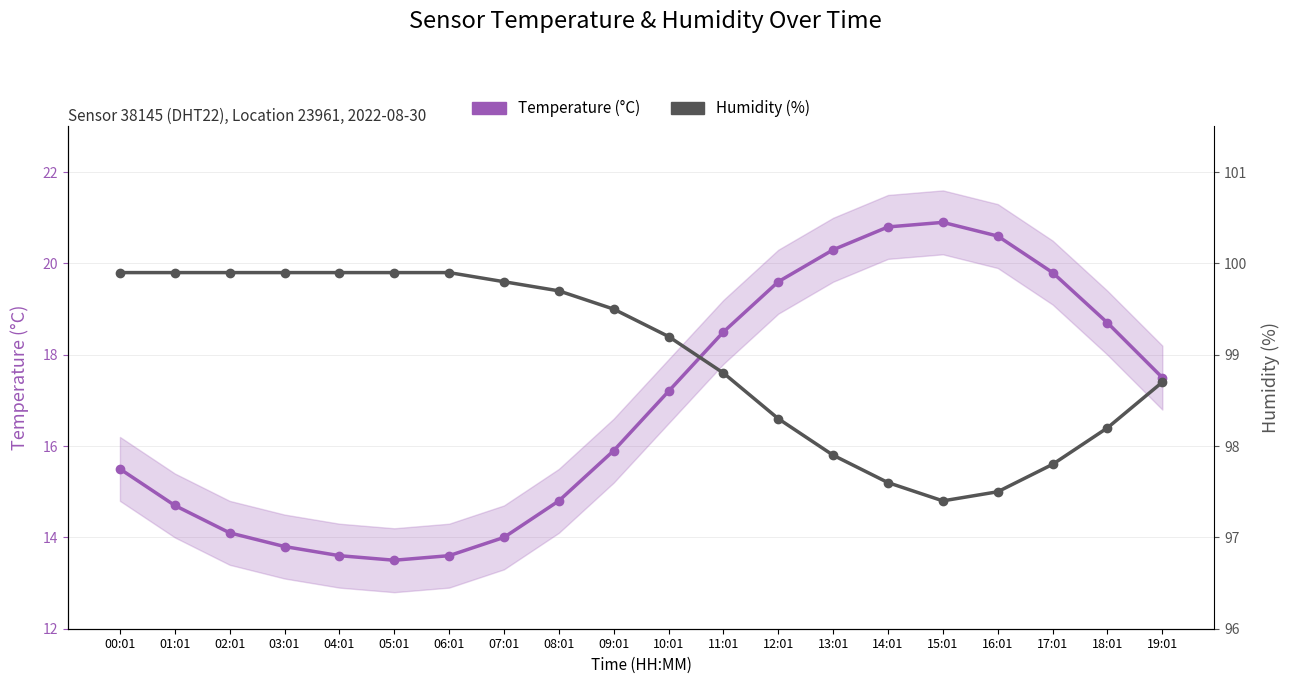

Where does the Humidity (%) series first go above 99?

00:01